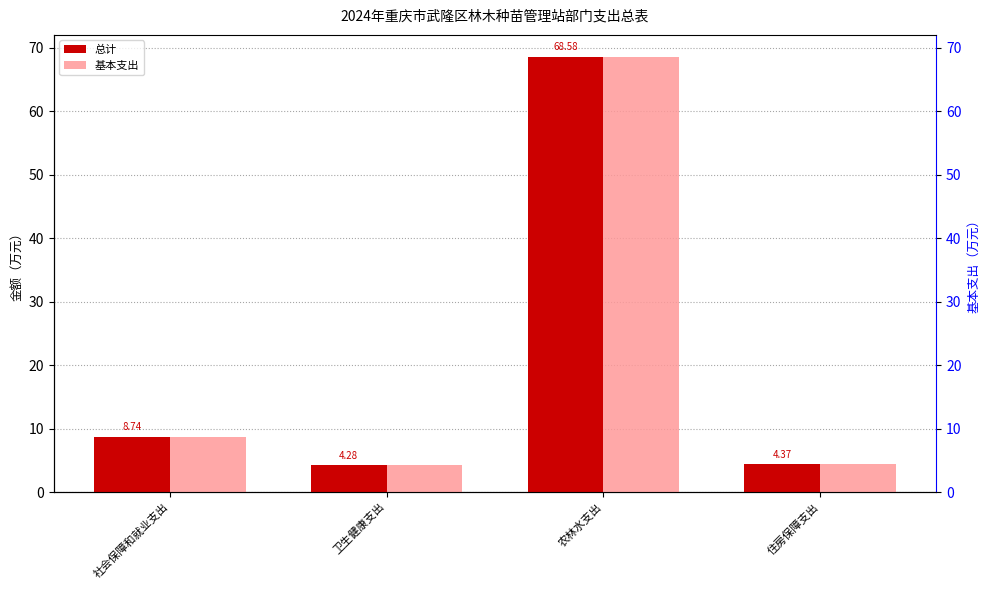

How many data points in 总计 are above 8?

2